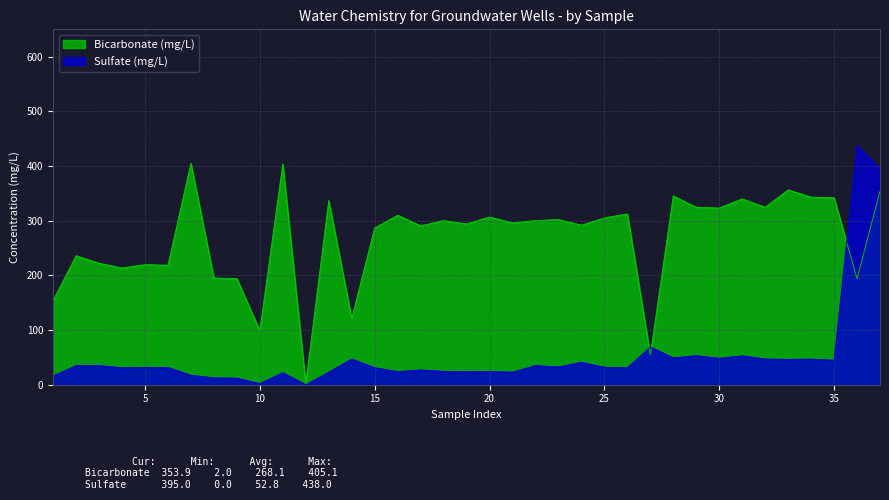

At which label does Sulfate_MGL first exceed 31?

2